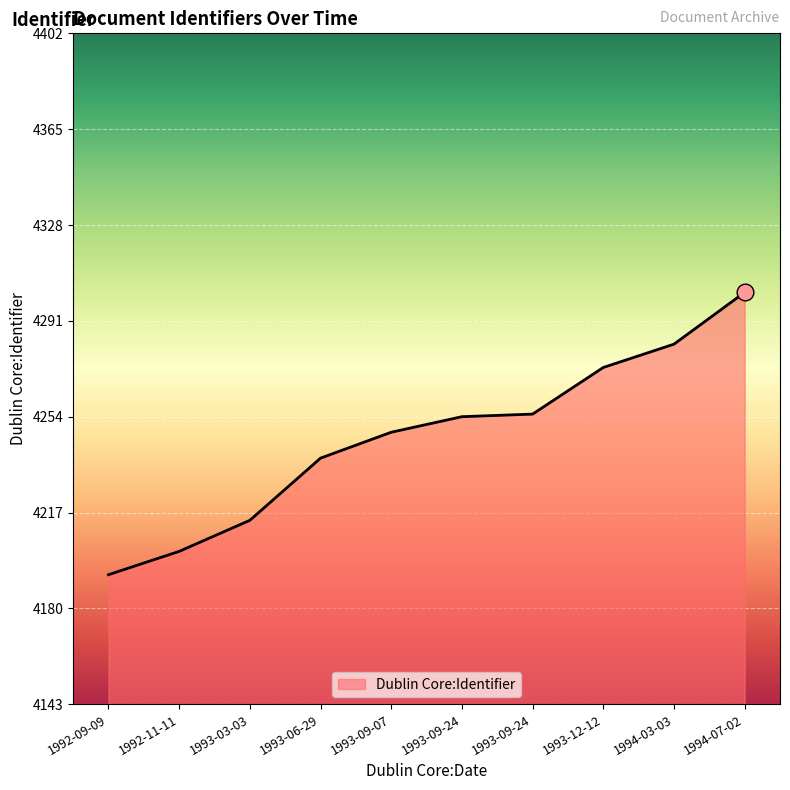

What is the sum of all values?

42461